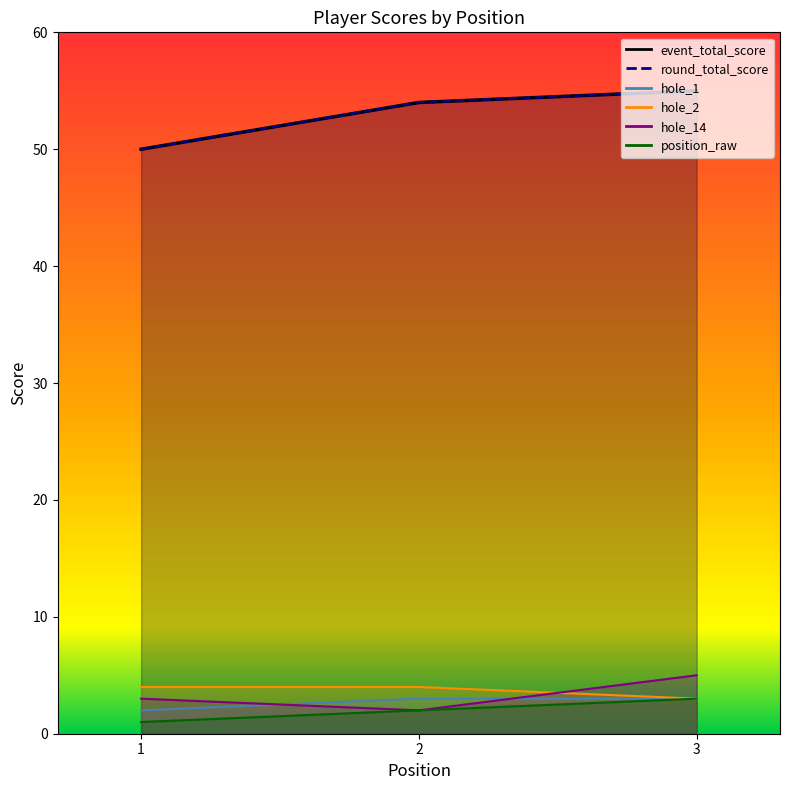

What is the highest value of the round_total_score_line series?

55